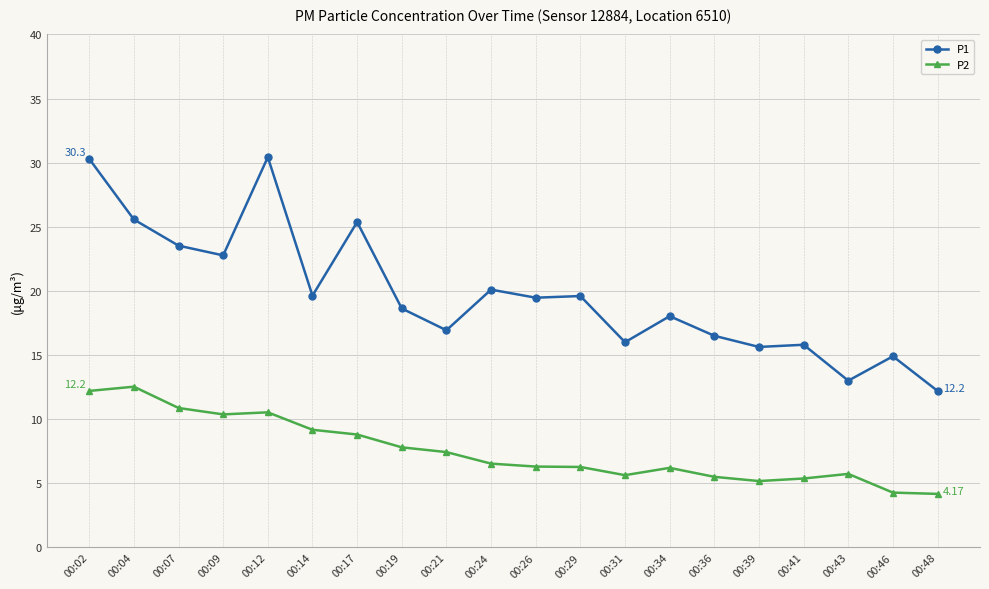

Where is the first local minimum for P1?

00:09